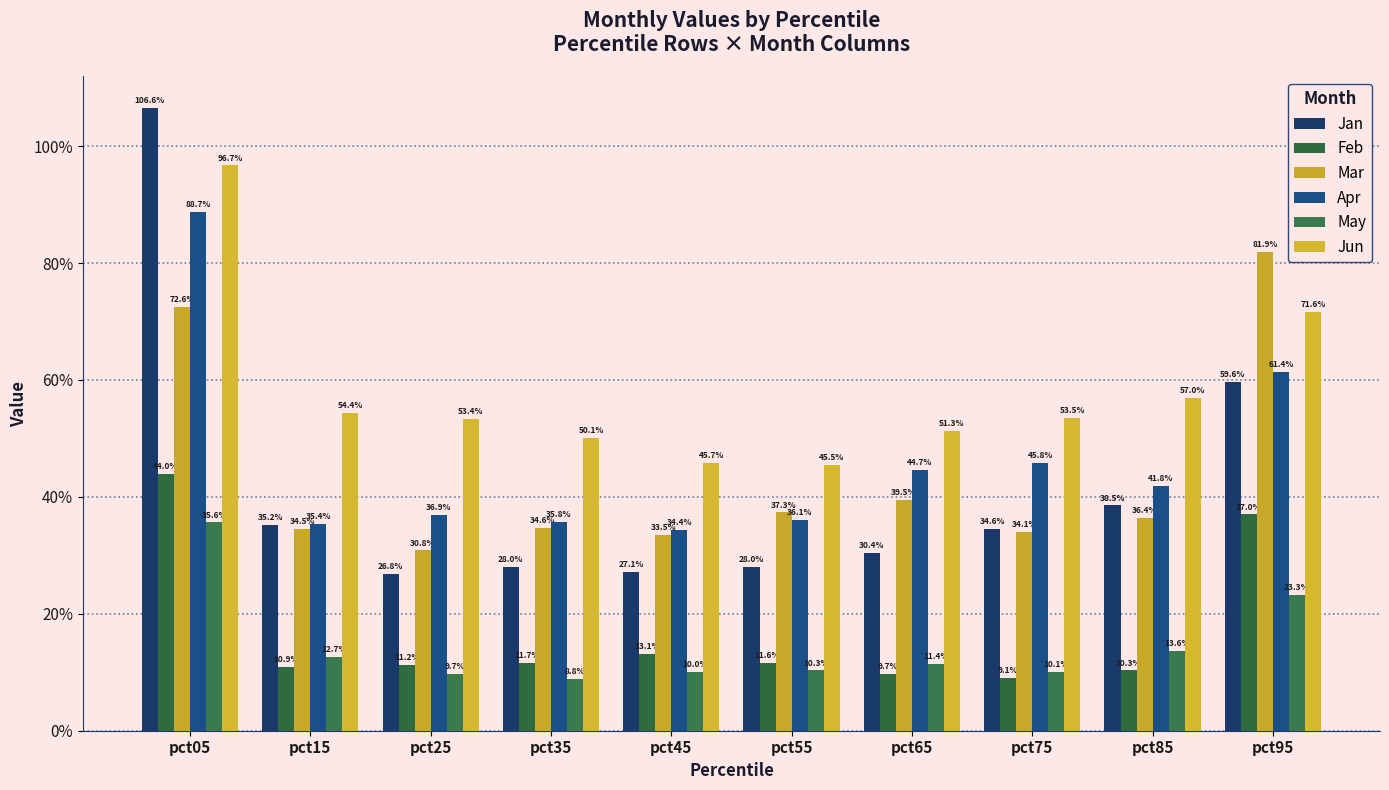

What is the minimum value shown in the chart?

0.1